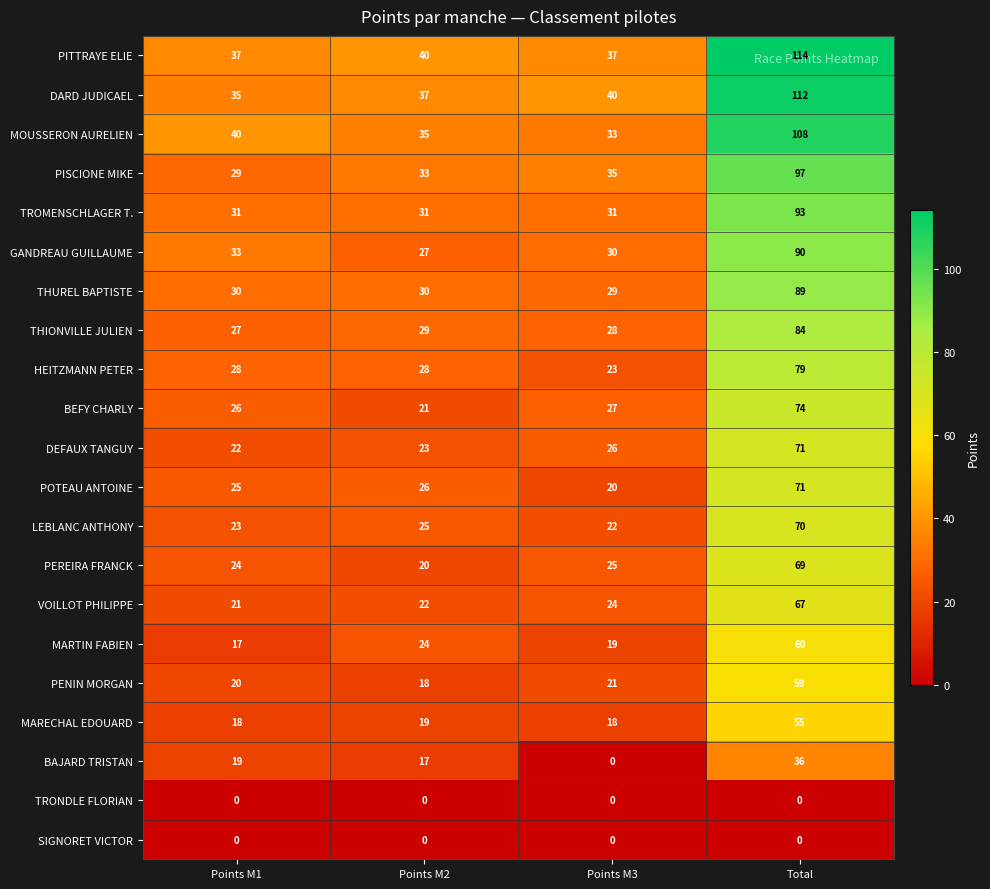

What is the difference between the maximum and minimum values in the DEFAUX TANGUY series?

49